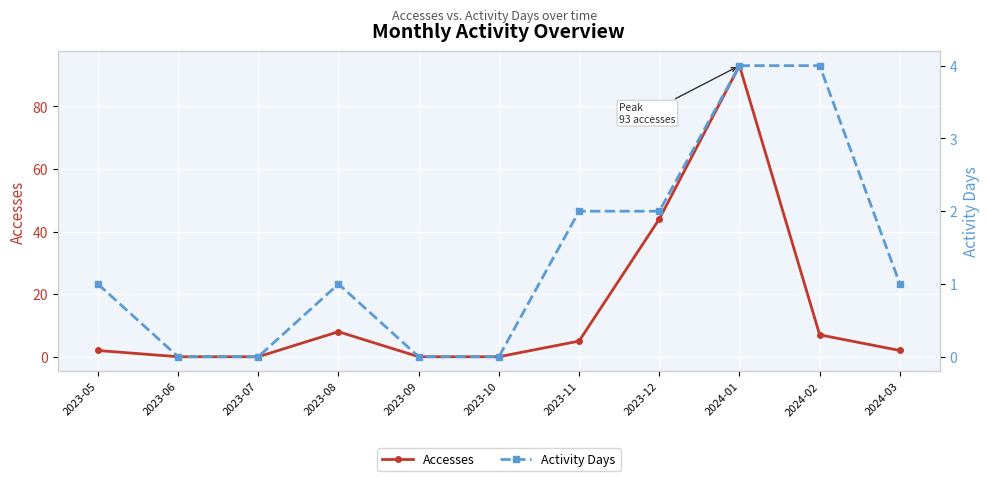

How many categories are shown in the chart?

11